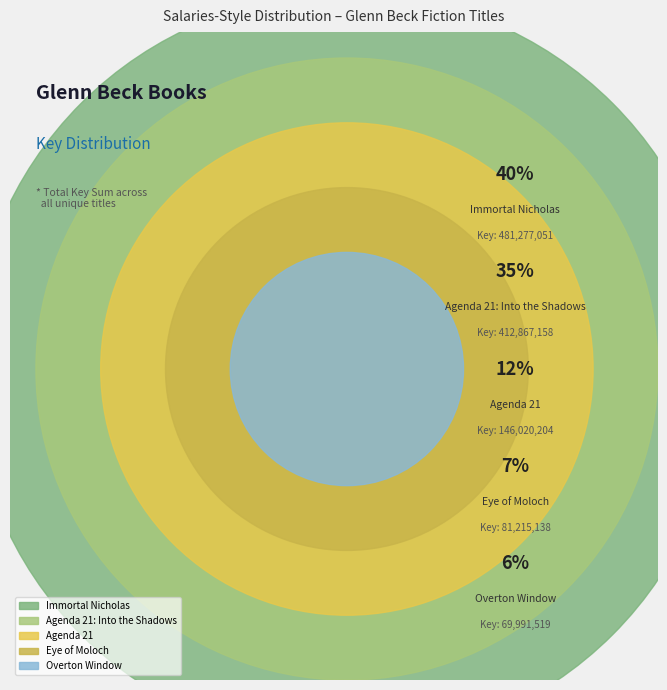

How many segments does this pie chart have?

5